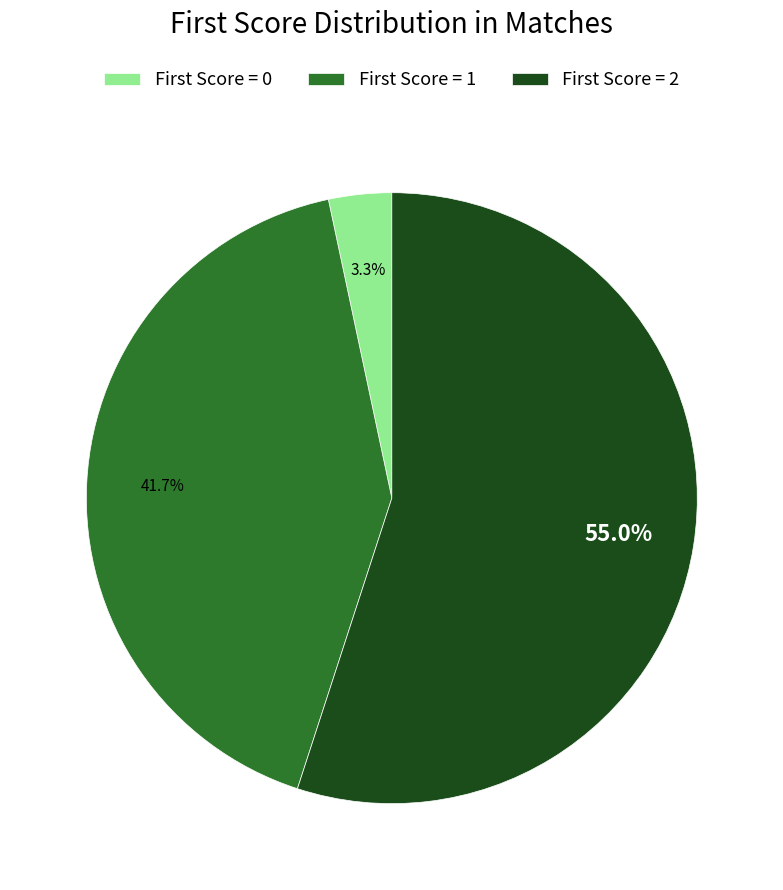

Does any single category account for the majority?

Yes